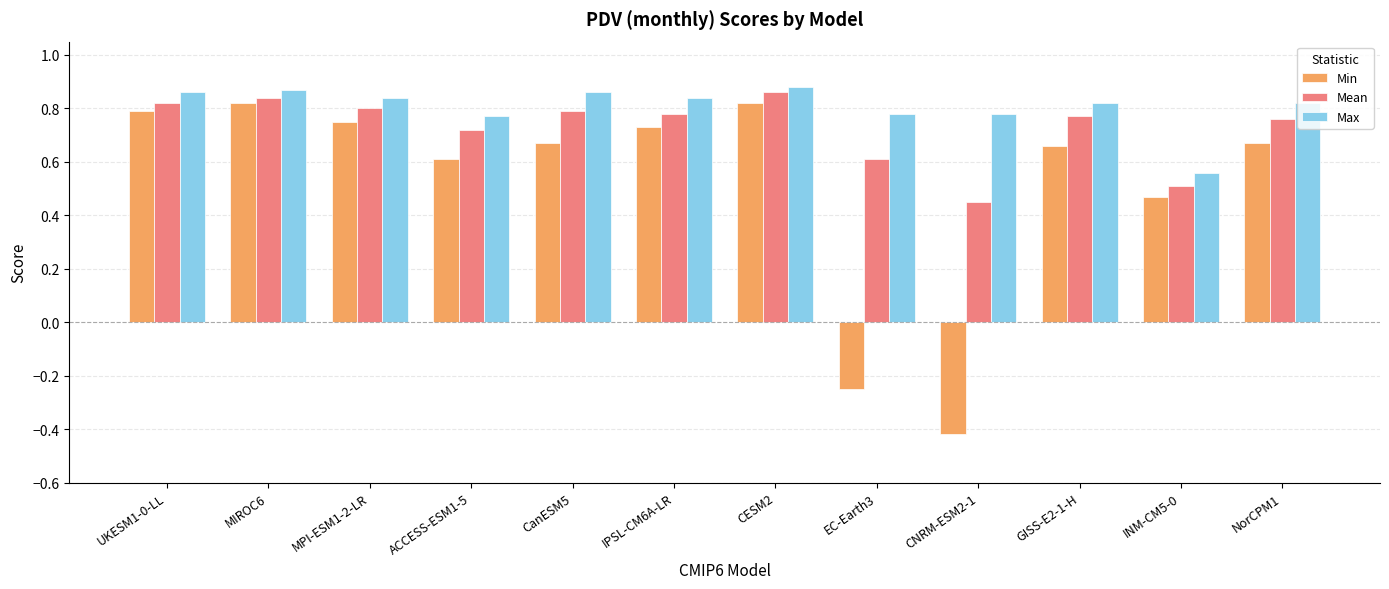

Are the bars horizontal?

No